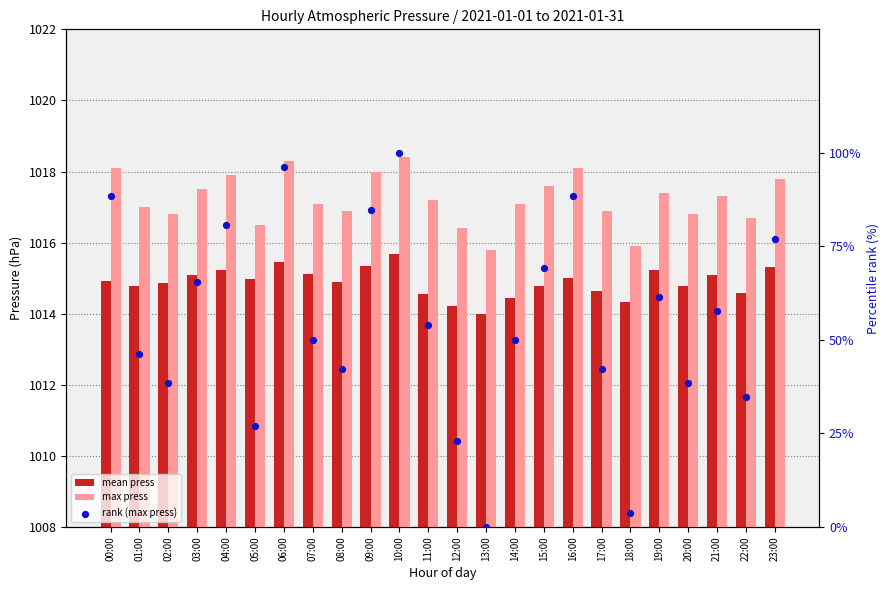

What are all the series names shown in the legend?

mean press, max press, rank (max press)